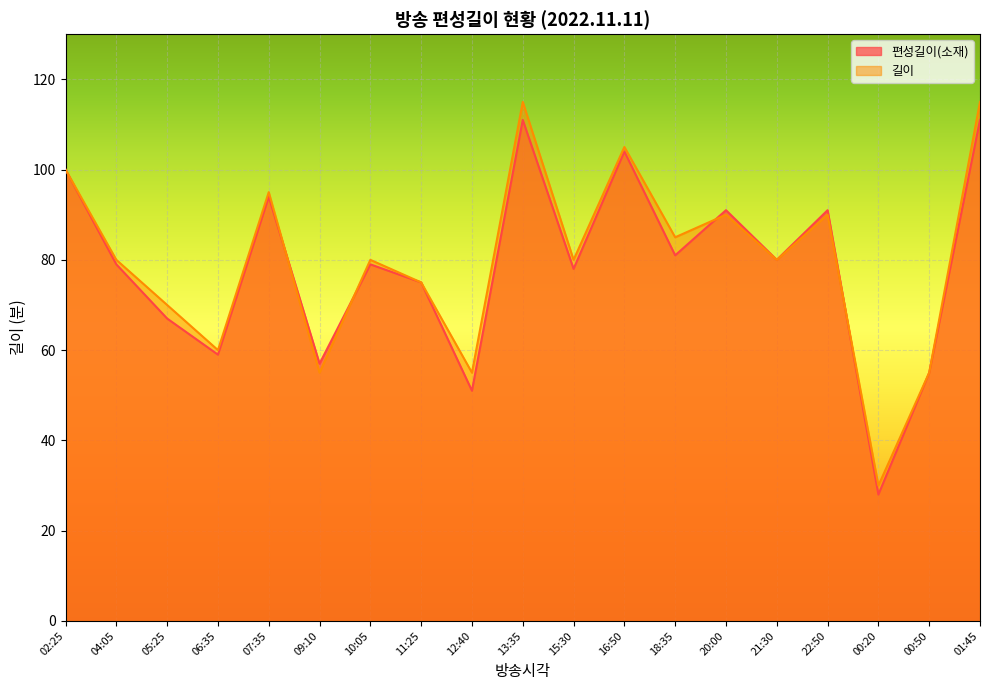

Where is the first local maximum for 길이?

07:35